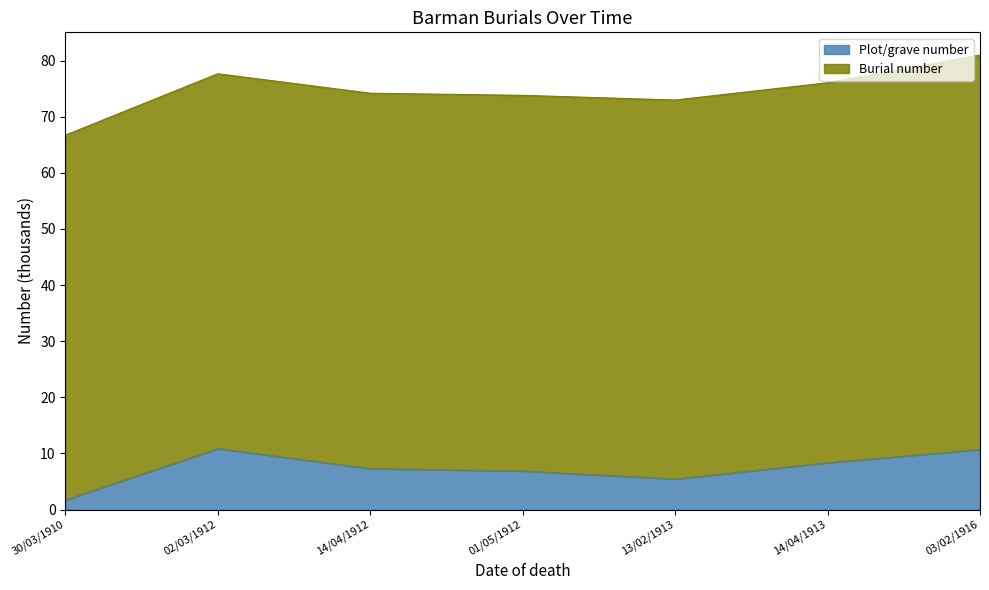

At which category does the data reach its first local peak?

02/03/1912